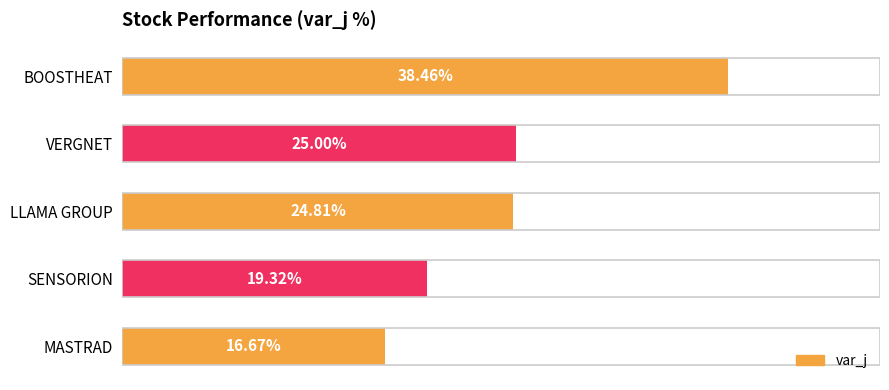

Between SENSORION and LLAMA GROUP, which is larger?

LLAMA GROUP